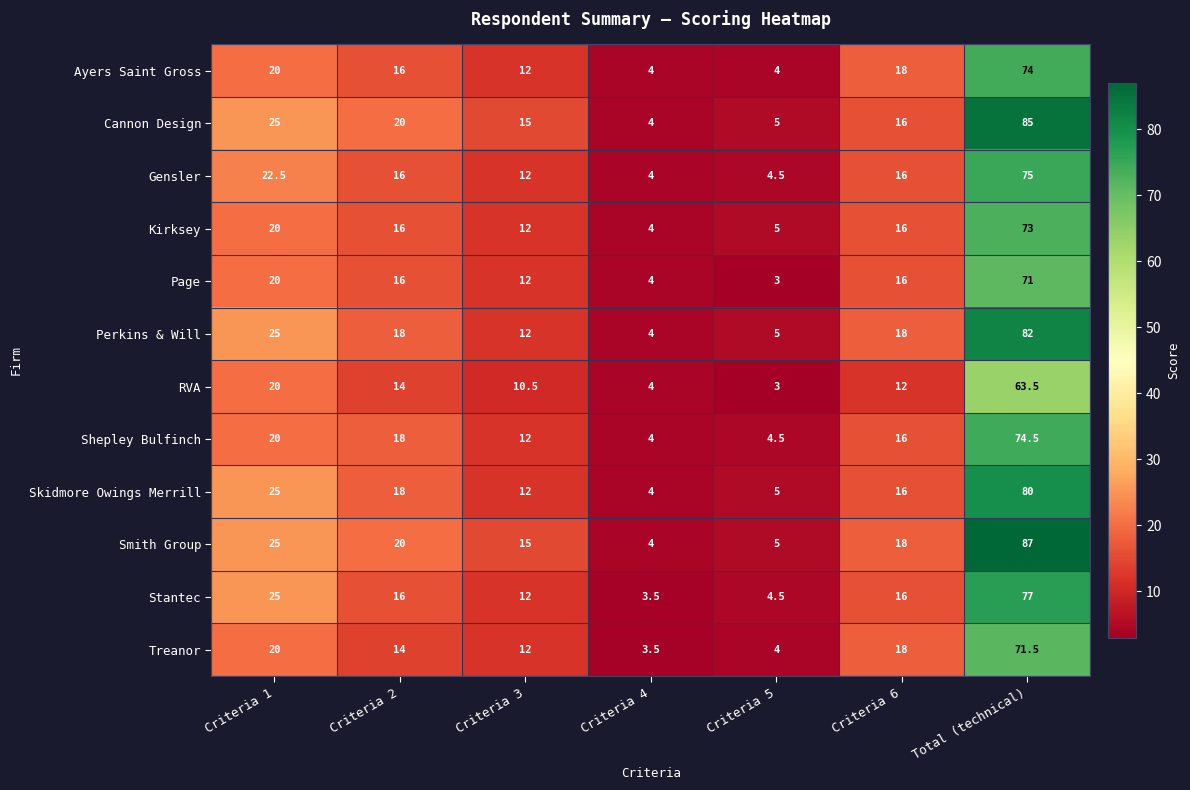

How many distinct data groups are displayed?

12